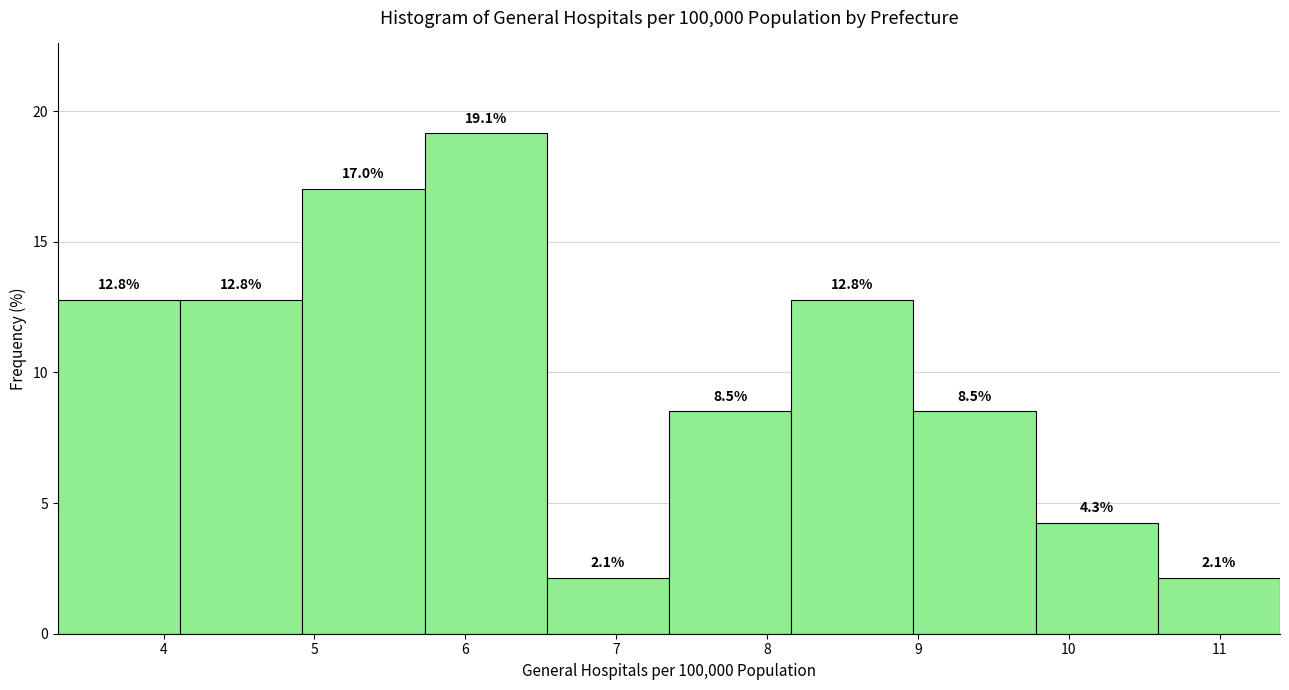

Reading left to right, transcribe this chart: for each bar, give the range it covers on the x-axis and its height. The bar edges are not printed on the chart, so give them approximately, as read against the axis.

3.30 to 4.11: 12.8
4.11 to 4.92: 12.8
4.92 to 5.73: 17.0
5.73 to 6.54: 19.1
6.54 to 7.35: 2.1
7.35 to 8.16: 8.5
8.16 to 8.97: 12.8
8.97 to 9.78: 8.5
9.78 to 10.59: 4.3
10.59 to 11.40: 2.1